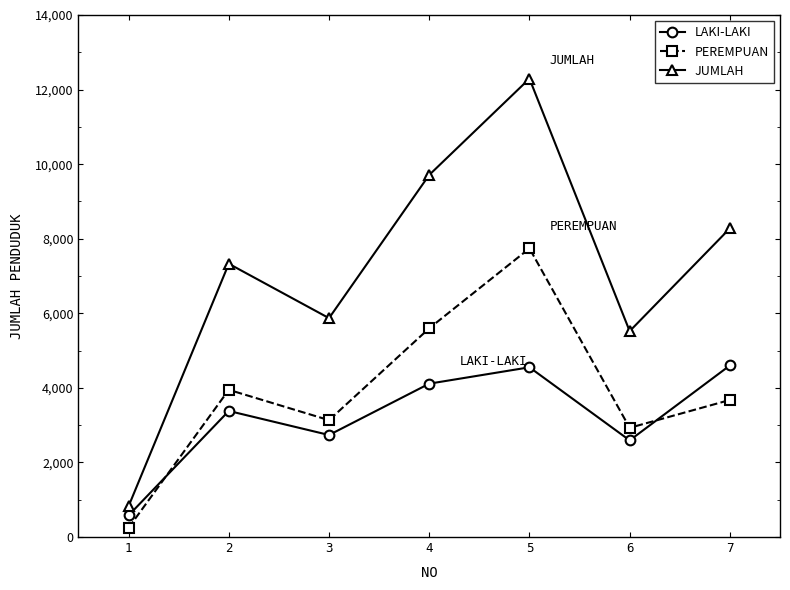

Between which two adjacent categories do PEREMPUAN and LAKI-LAKI first intersect?

1 and 2